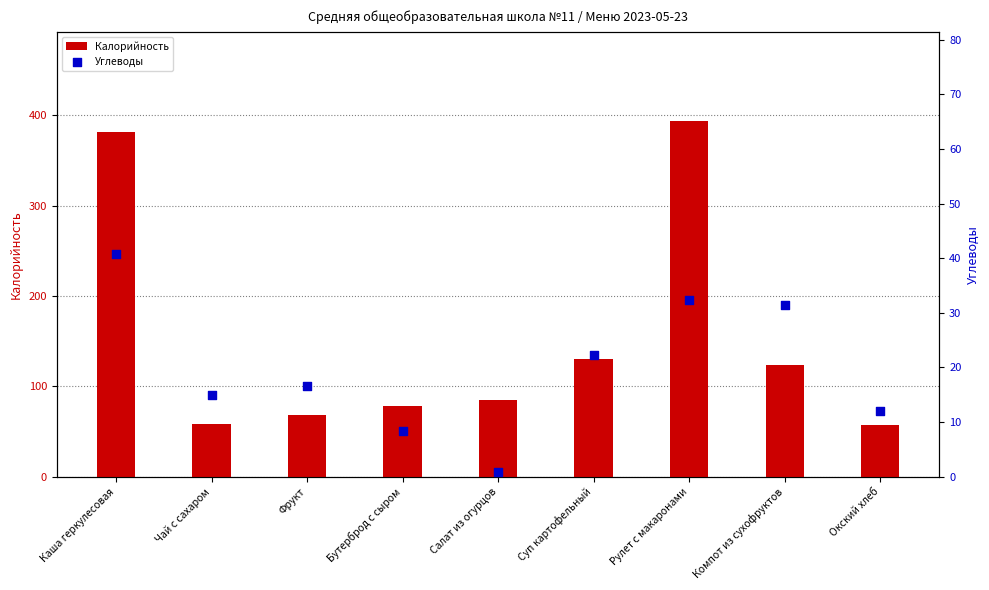

Which series has the widest spread of Y values?

Калорийность